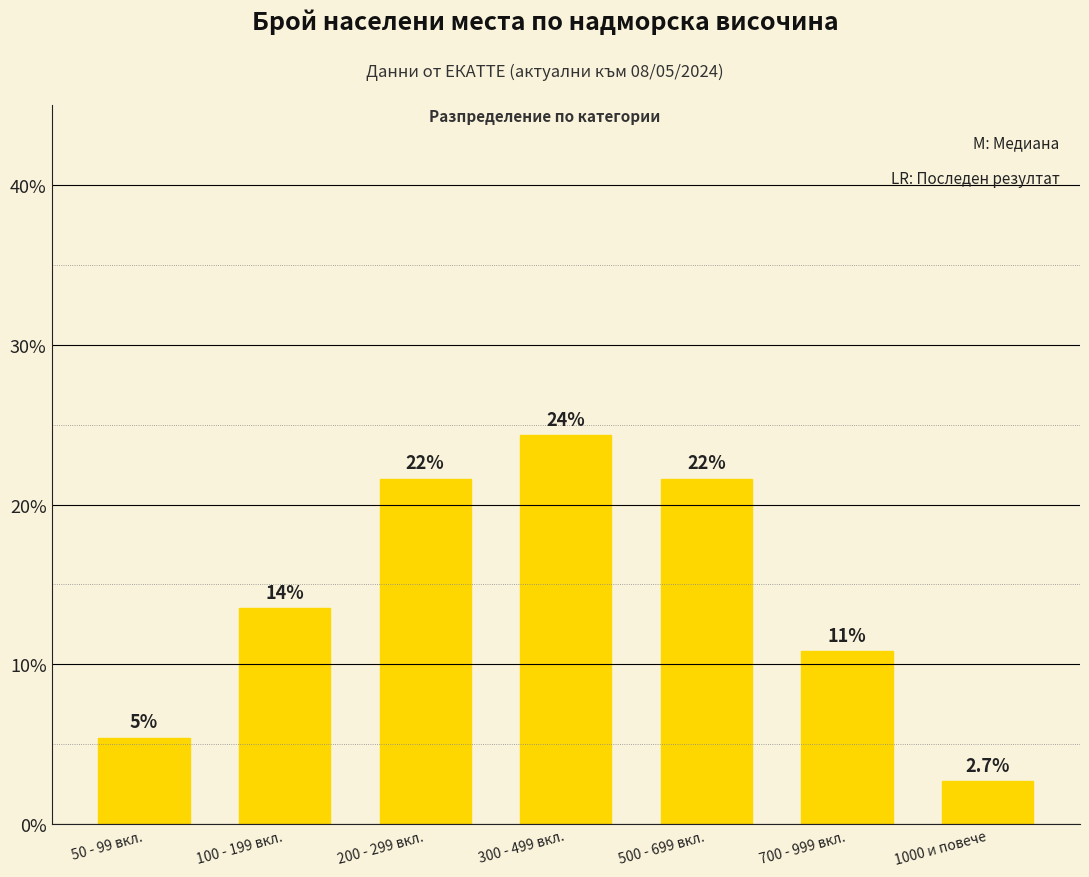

How many bars are there in total?

7